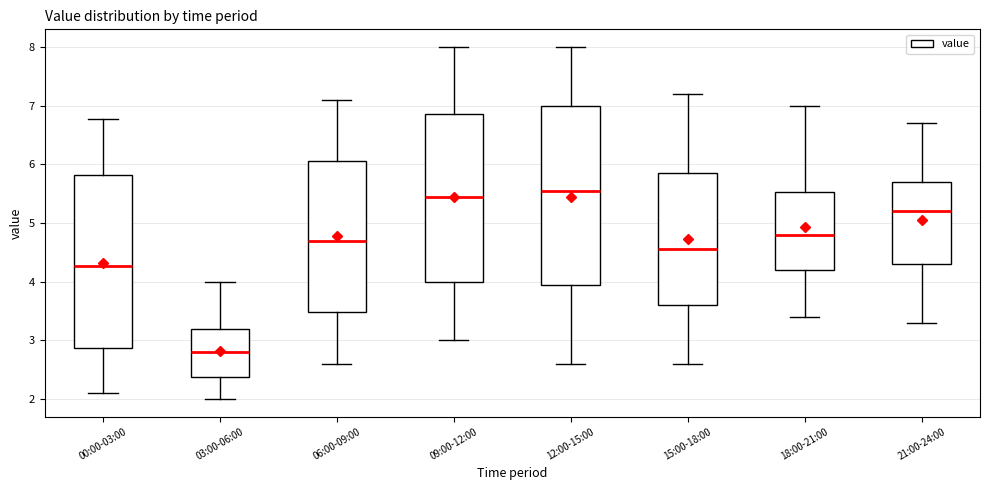

Where does the median line of the box for 21:00-24:00 sit on the y-axis? The values are not printed on the chart, so give them approximately, as read against the axis.

5.2